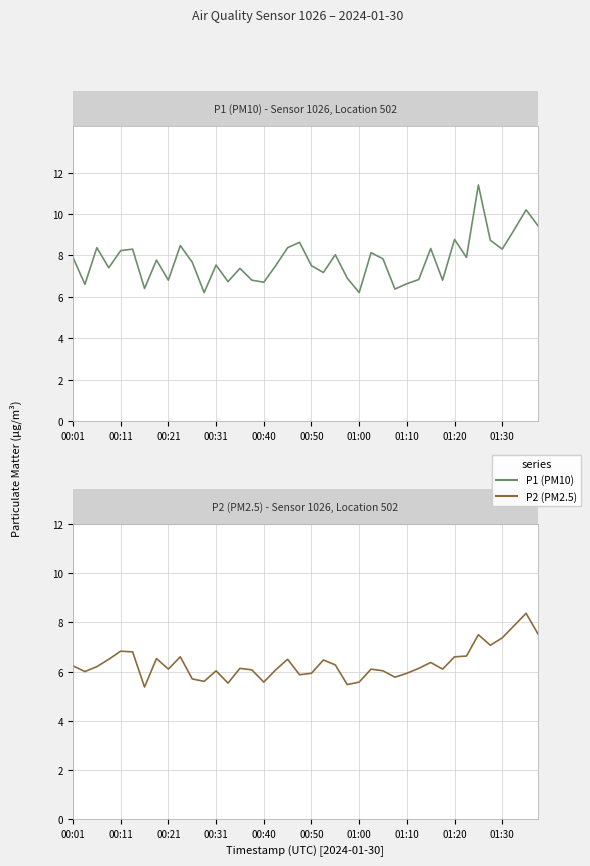

At which label does P1 (PM10) first exceed 7?

00:01